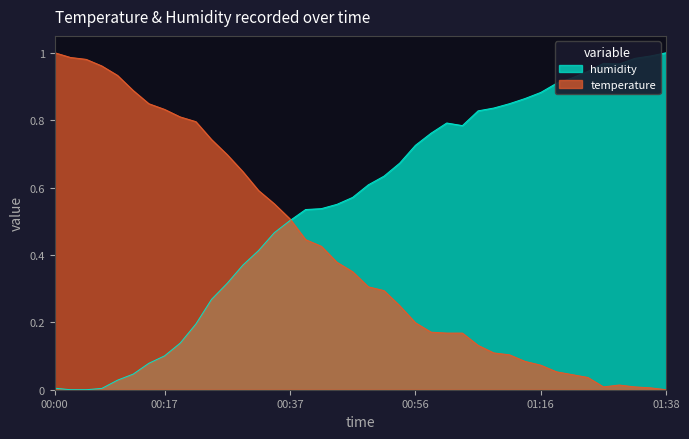

Reading right to left, list all the values displayed in this chart.

temperature: 0.0	0.0	0.0	0.0	0.0	0.0	0.0	0.1	0.1	0.1	0.1	0.1	0.1	0.2	0.2	0.2	0.2	0.2	0.3	0.3	0.4	0.4	0.4	0.4	0.5	0.6	0.6	0.6	0.7	0.7	0.8	0.8	0.8	0.8	0.9	0.9	1.0	1.0	1.0	1.0
humidity: 1.0	1.0	1.0	1.0	1.0	0.9	0.9	0.9	0.9	0.9	0.8	0.8	0.8	0.8	0.8	0.8	0.7	0.7	0.6	0.6	0.6	0.6	0.5	0.5	0.5	0.5	0.4	0.4	0.3	0.3	0.2	0.1	0.1	0.1	0.0	0.0	0.0	0.0	0.0	0.0